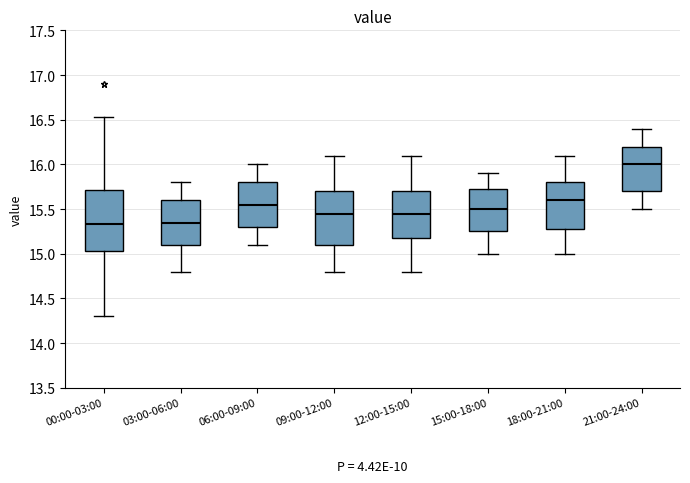

Reading left to right, transcribe this box plot: for each box, give where its median line is, the range the box spans, and where its two whiskers end, as read against the y-axis. The values are not printed on the chart, so give them approximately, as read against the axis.

00:00-03:00: median 15.35, box 15.05 to 15.70, whiskers 14.30 to 16.55
03:00-06:00: median 15.35, box 15.10 to 15.60, whiskers 14.80 to 15.80
06:00-09:00: median 15.55, box 15.30 to 15.80, whiskers 15.10 to 16.00
09:00-12:00: median 15.45, box 15.10 to 15.70, whiskers 14.80 to 16.10
12:00-15:00: median 15.45, box 15.20 to 15.70, whiskers 14.80 to 16.10
15:00-18:00: median 15.50, box 15.25 to 15.75, whiskers 15.00 to 15.90
18:00-21:00: median 15.60, box 15.30 to 15.80, whiskers 15.00 to 16.10
21:00-24:00: median 16.00, box 15.70 to 16.20, whiskers 15.50 to 16.40